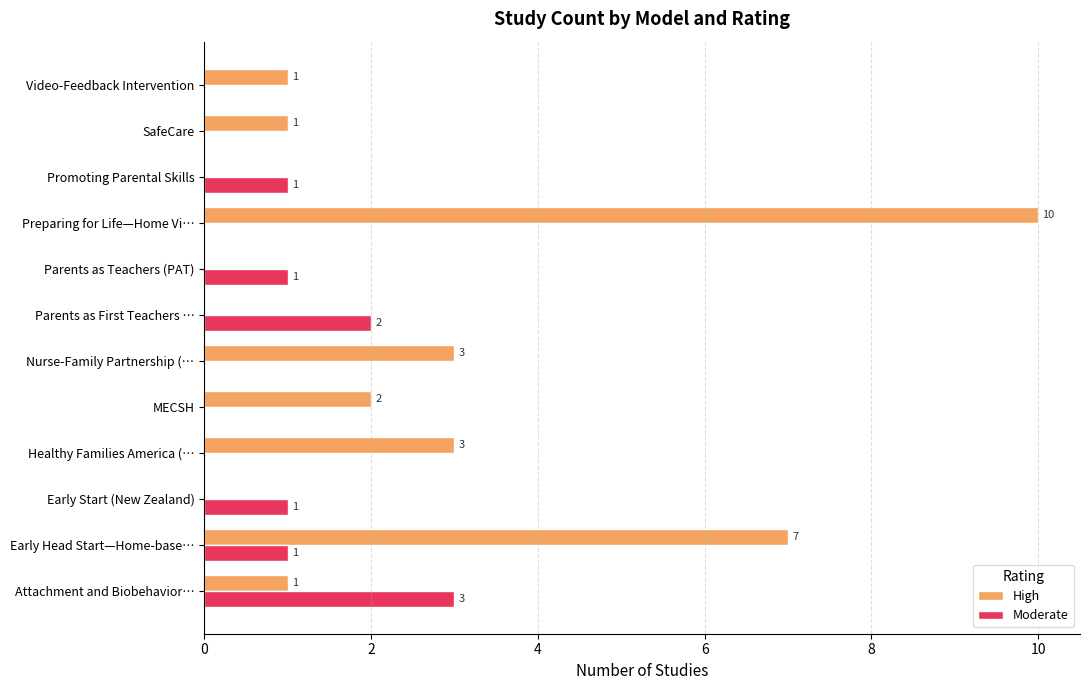

The value of High at Healthy Families America (… is 4. True or false?

False